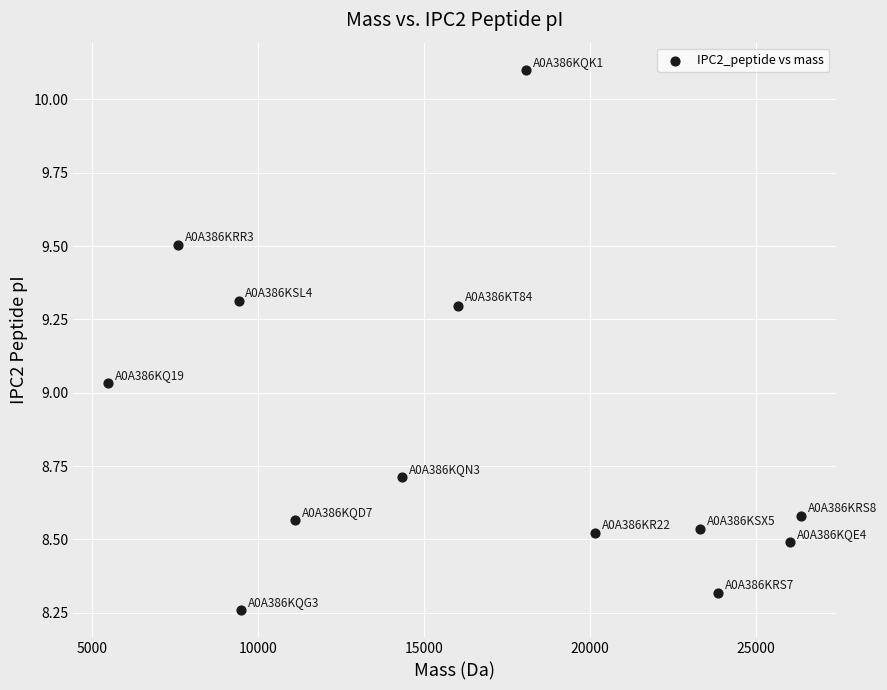

What is the range of Y values (max minus min)?

1.8